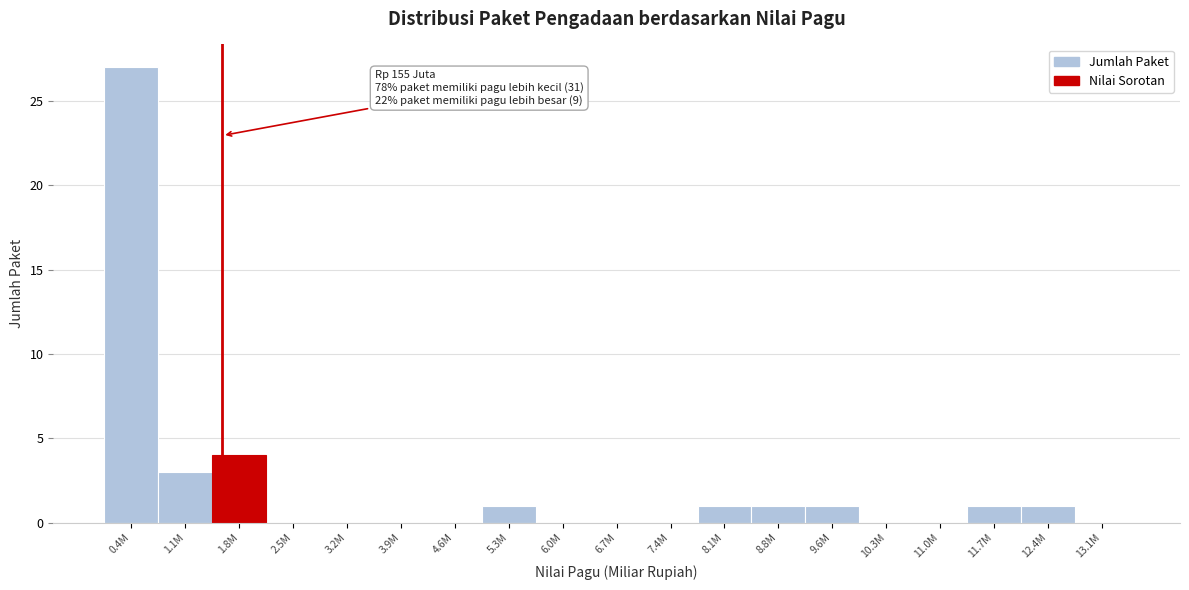

Reading left to right, extract all data points from this chart.

0.4M=27	1.1M=3	1.8M=4	2.5M=0	3.2M=0	3.9M=0	4.6M=0	5.3M=1	6.0M=0	6.7M=0	7.4M=0	8.1M=1	8.8M=1	9.6M=1	10.3M=0	11.0M=0	11.7M=1	12.4M=1	13.1M=0